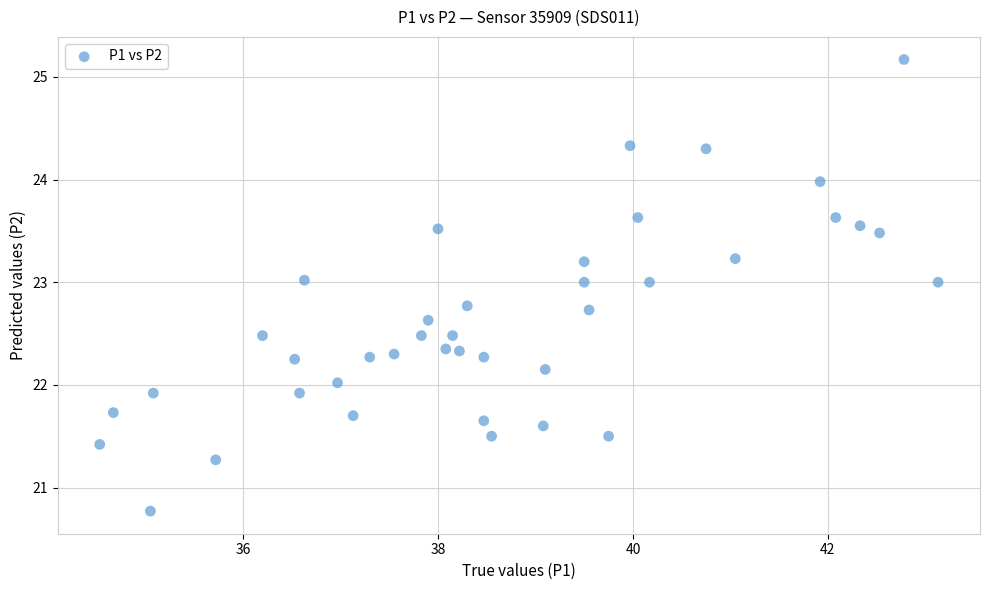

What is the range of Y values (max minus min)?

4.4